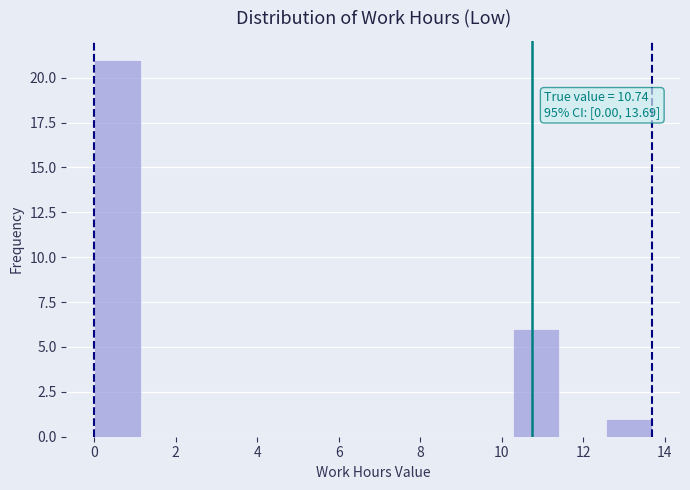

Over which range of the x-axis is the bar tallest?

0.0 to 1.2